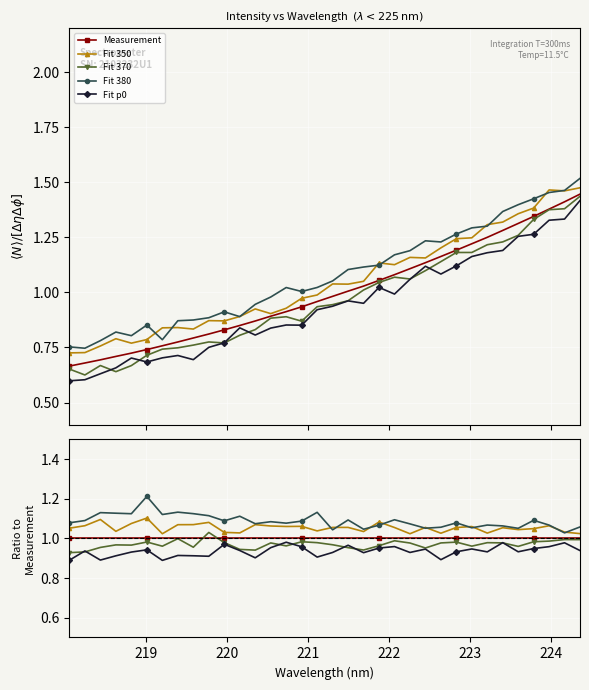

Is the value of Fit 370 at 33 greater than the value of Fit 350 at 18?

No